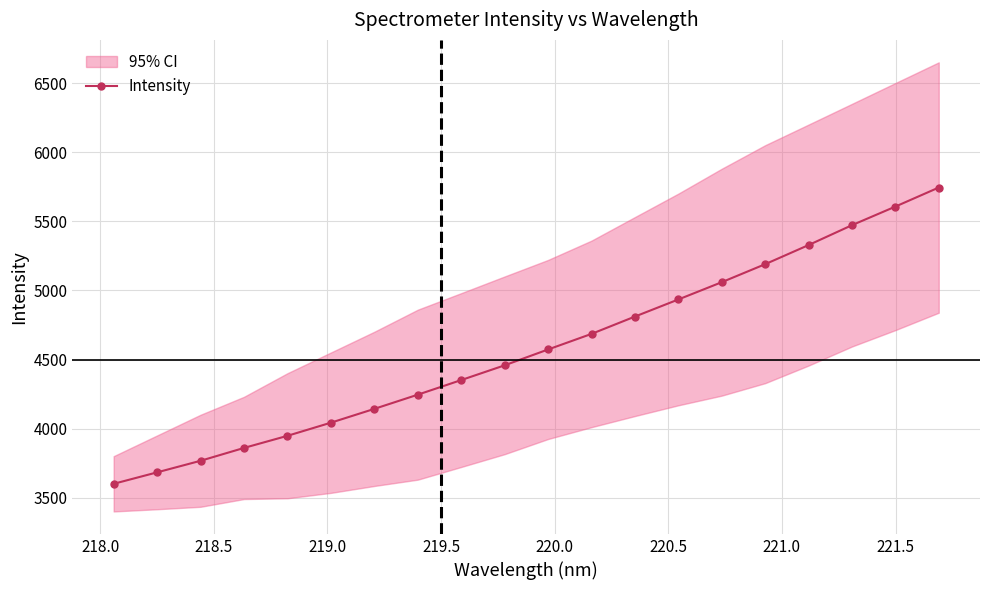

How many lines are shown in the chart?

1